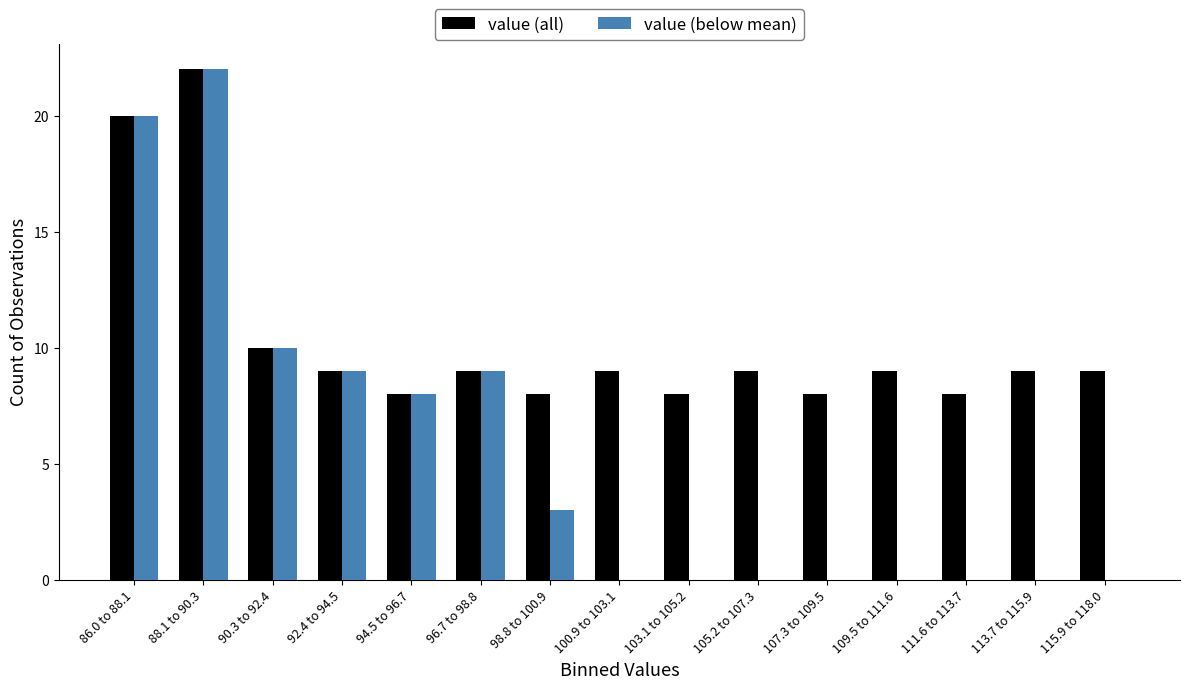

Reading left to right, what are all the values shown in this chart?

value (all): 86.0 to 88.1=20	88.1 to 90.3=22	90.3 to 92.4=10	92.4 to 94.5=9	94.5 to 96.7=8	96.7 to 98.8=9	98.8 to 100.9=8	100.9 to 103.1=9	103.1 to 105.2=8	105.2 to 107.3=9	107.3 to 109.5=8	109.5 to 111.6=9	111.6 to 113.7=8	113.7 to 115.9=9	115.9 to 118.0=9
value (below mean): 86.0 to 88.1=20	88.1 to 90.3=22	90.3 to 92.4=10	92.4 to 94.5=9	94.5 to 96.7=8	96.7 to 98.8=9	98.8 to 100.9=3	100.9 to 103.1=0	103.1 to 105.2=0	105.2 to 107.3=0	107.3 to 109.5=0	109.5 to 111.6=0	111.6 to 113.7=0	113.7 to 115.9=0	115.9 to 118.0=0